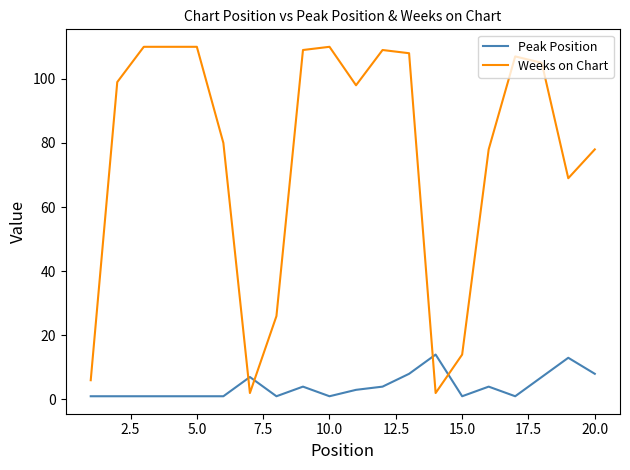

In Peak Position, how many points are higher than both neighbors (excluding endpoints)?

5